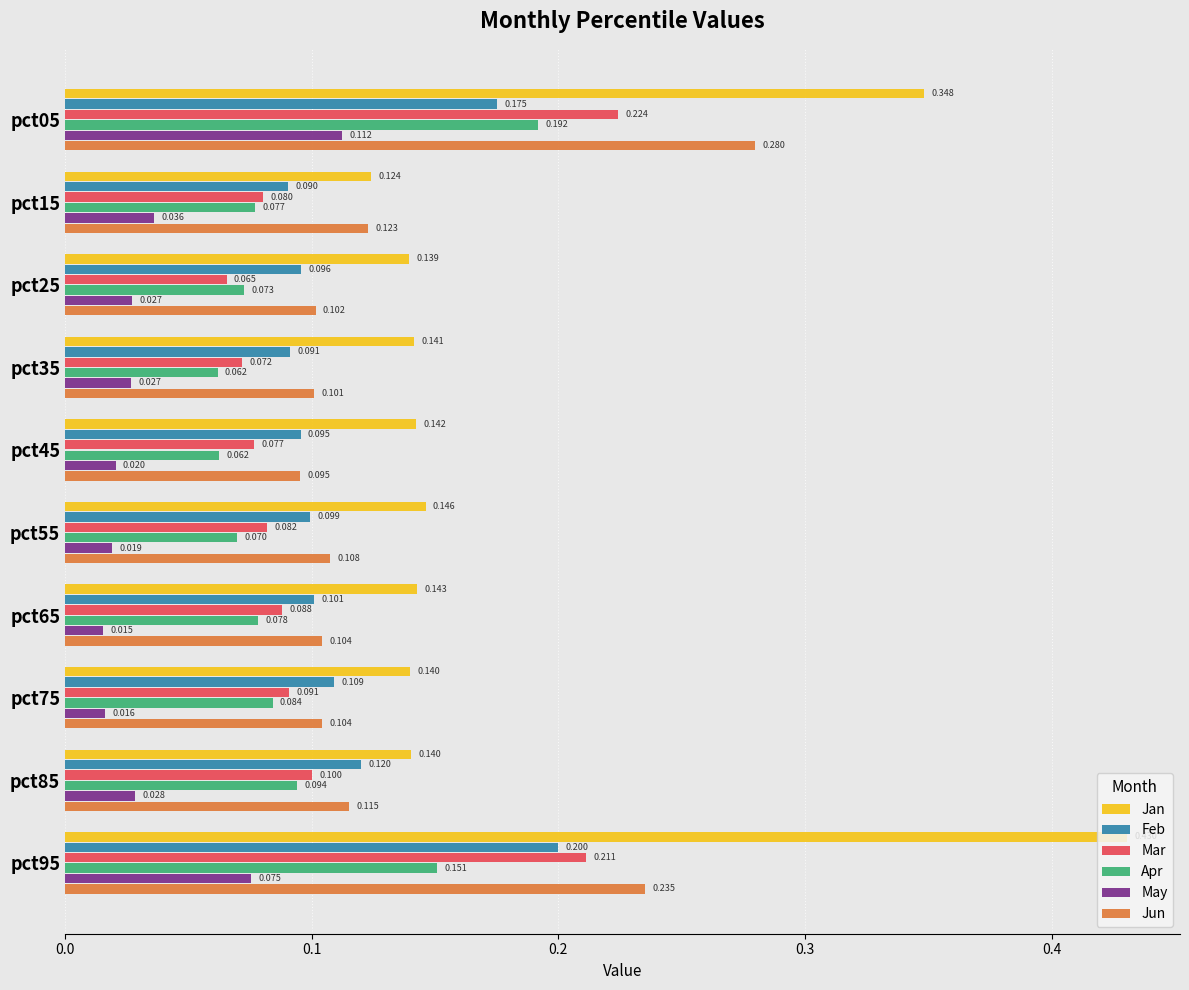

Count the Feb values in the range 0 to 1.

10